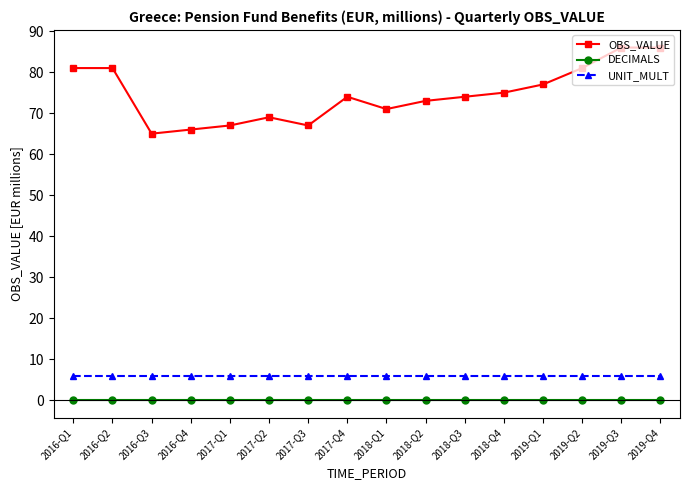

True or false: OBS_VALUE and UNIT_MULT intersect in this chart.

False